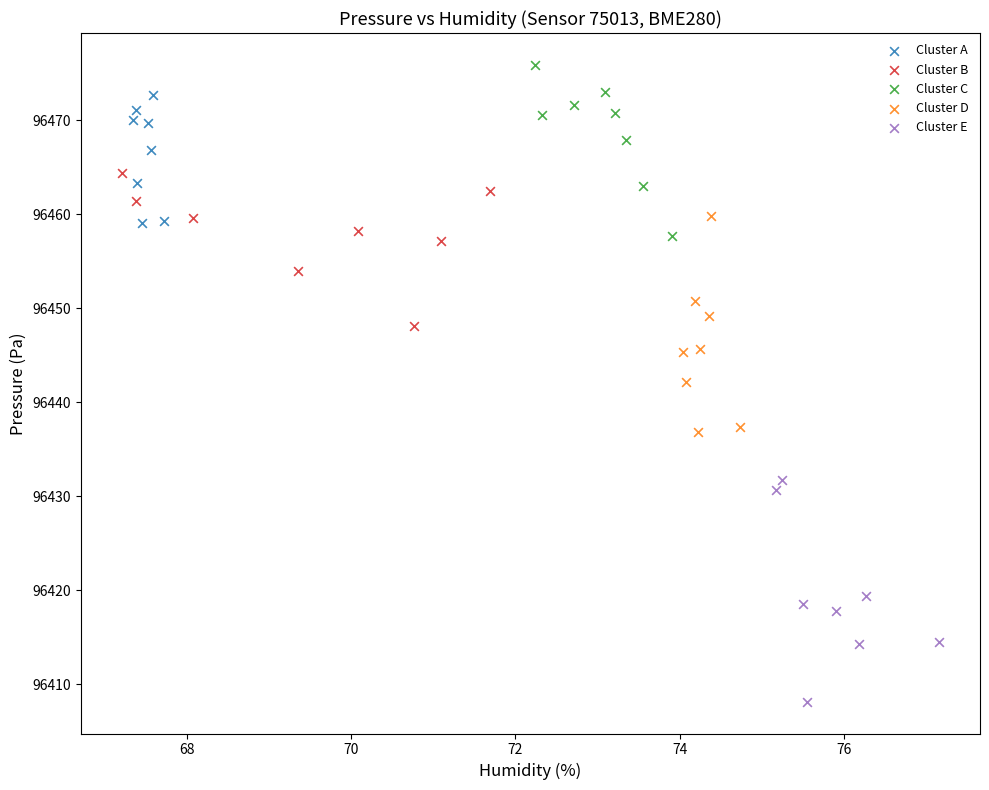

Which series reaches the minimum Y coordinate?

Cluster E